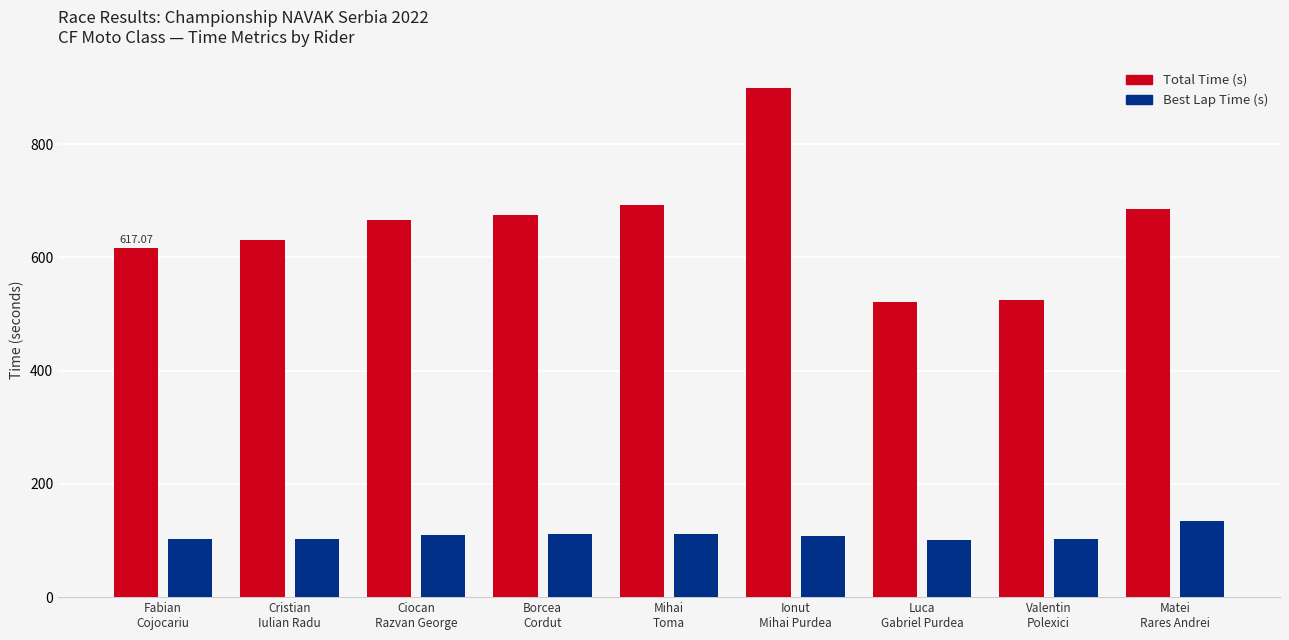

The value of Best Lap Time (s) at Fabian
Cojocariu is 101.9. True or false?

True